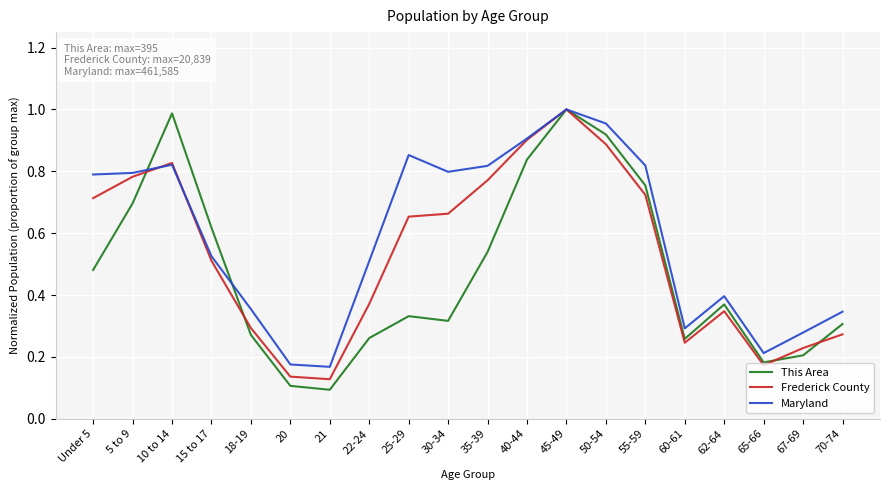

What position from the left is 15 to 17?

4